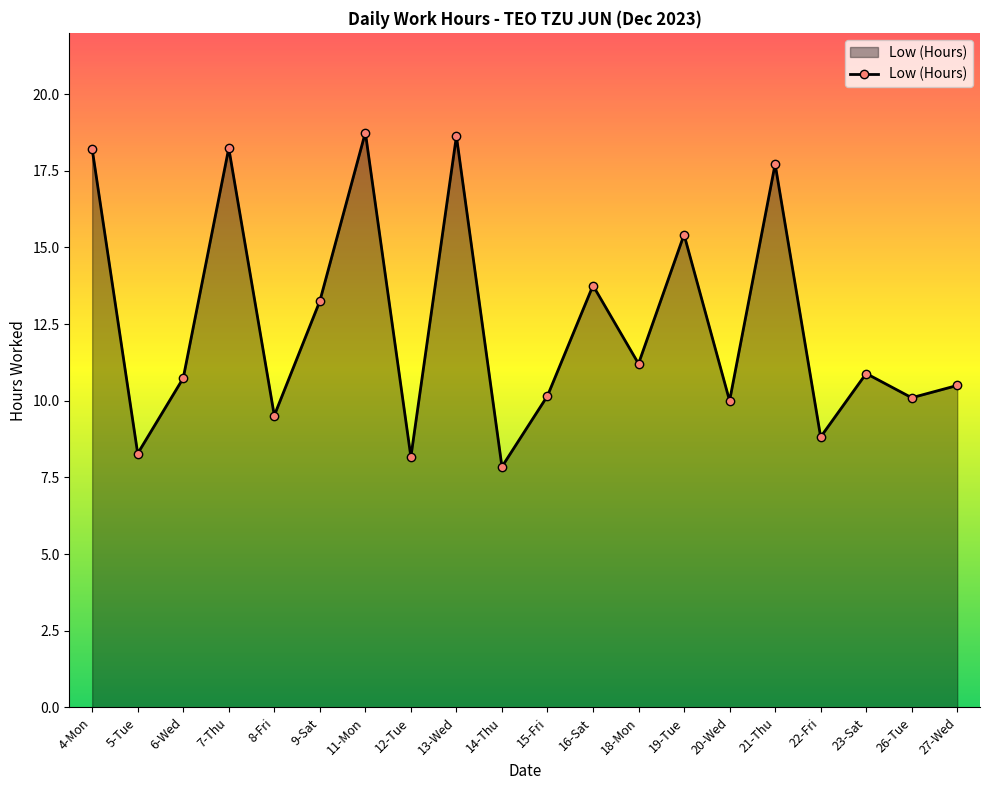

The chart shows a value of 13.8 at 16-Sat. True or false?

True